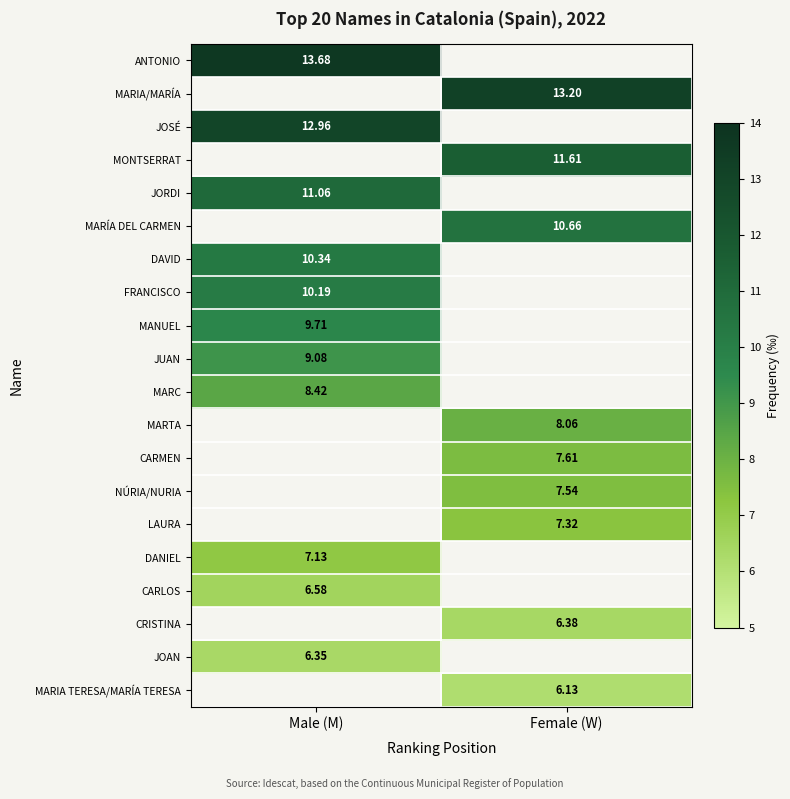

Is the value of MARTA at Female (W) greater than the value of DAVID at Female (W)?

No